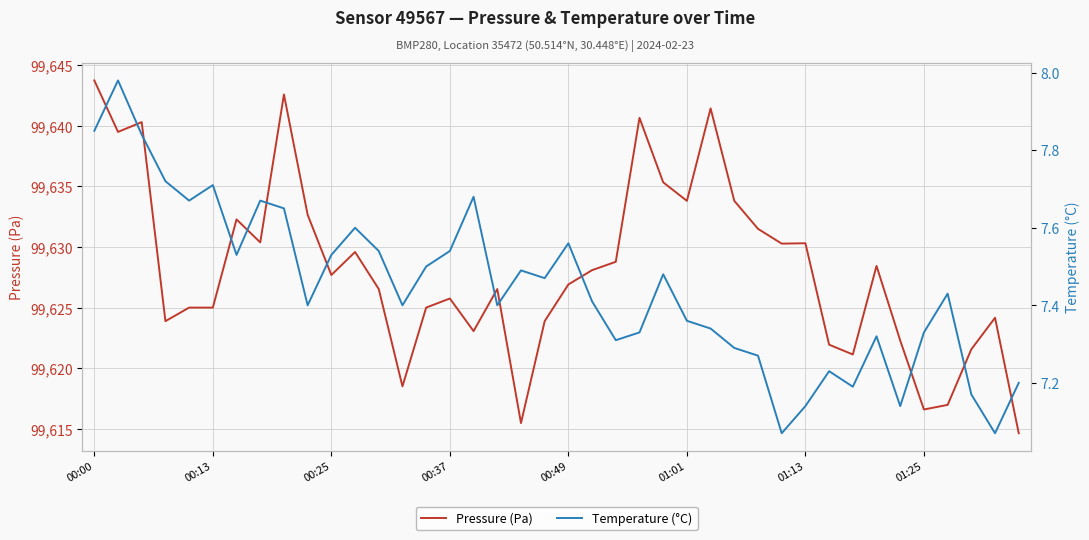

Is it true that Temperature (°C) equals 7.2 at 31?

True